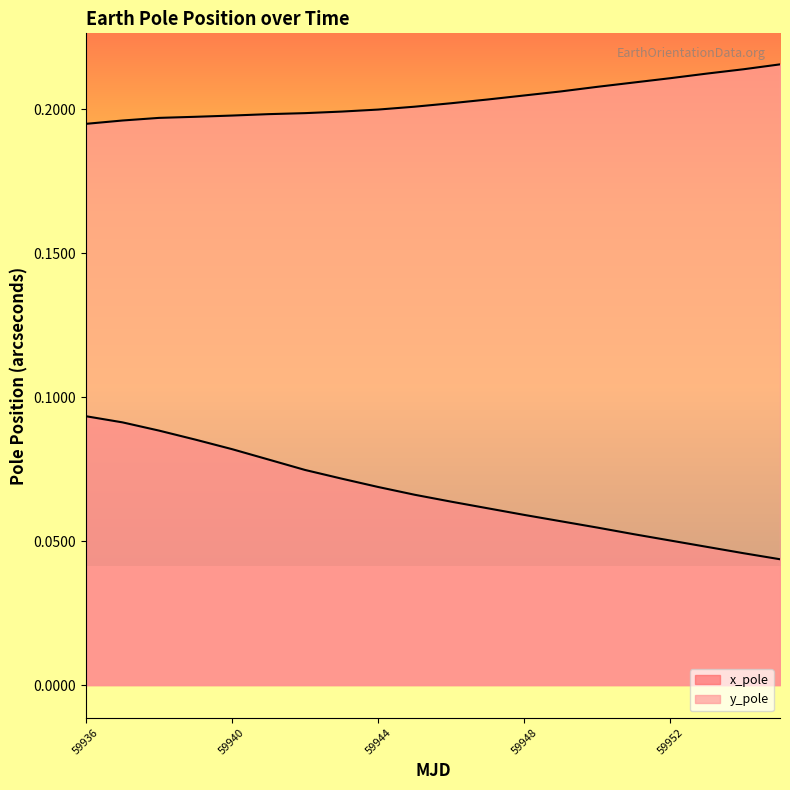

Read the y_pole value at 59948.

0.2